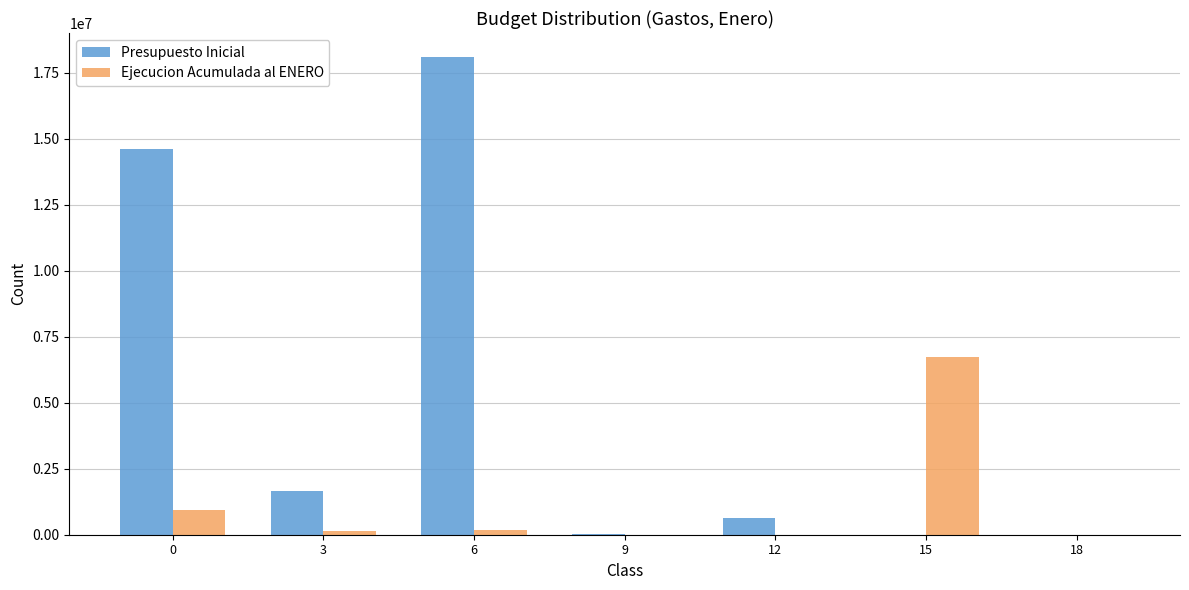

Count the number of data series in this chart.

2